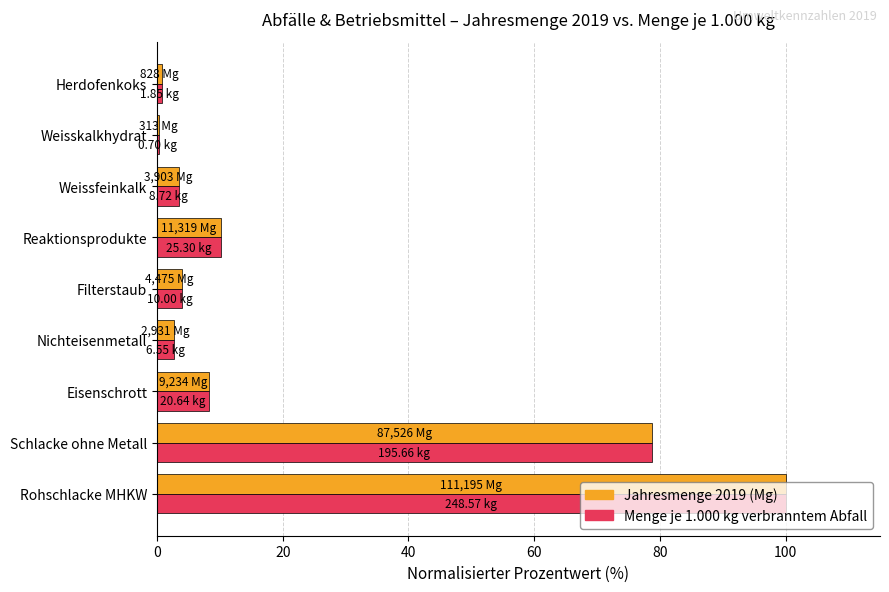

What is the total value across all series at Nichteisenmetall?

5.3